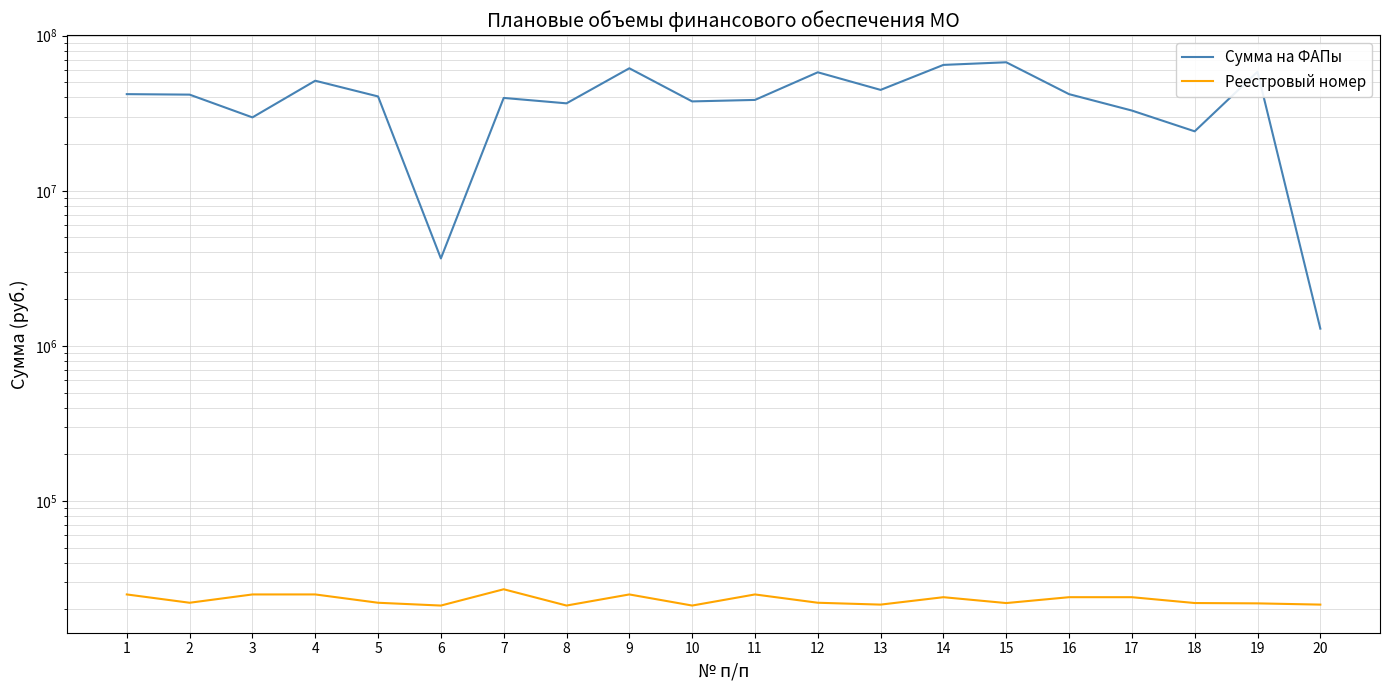

What is the minimum value shown in the chart?

21201